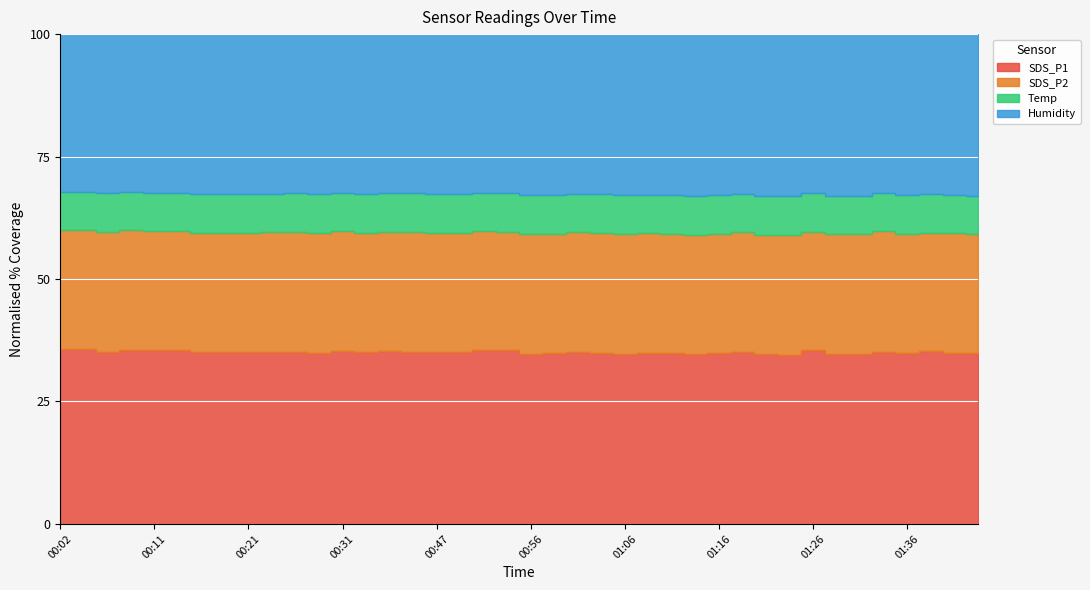

At 01:04, list the series in order from smallest to largest.

Temp, SDS_P2, Humidity, SDS_P1